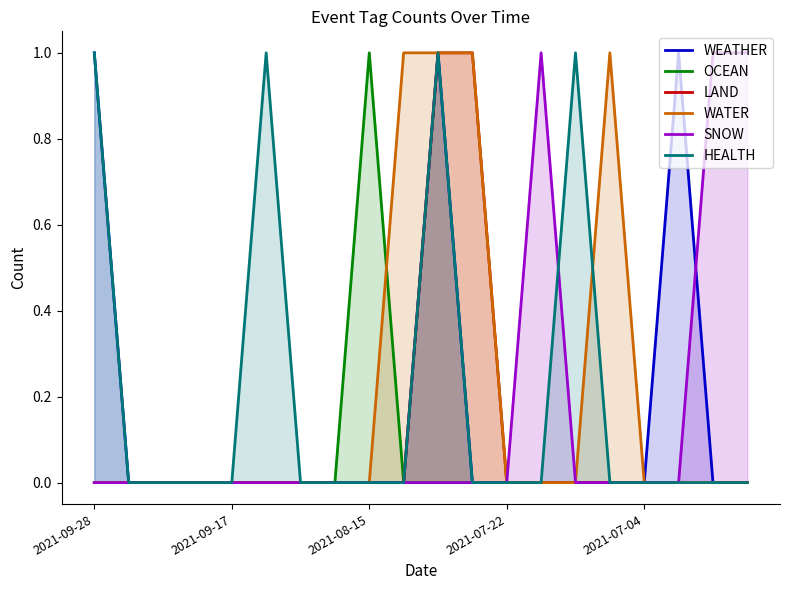

What is the total value across all series at 9?

1